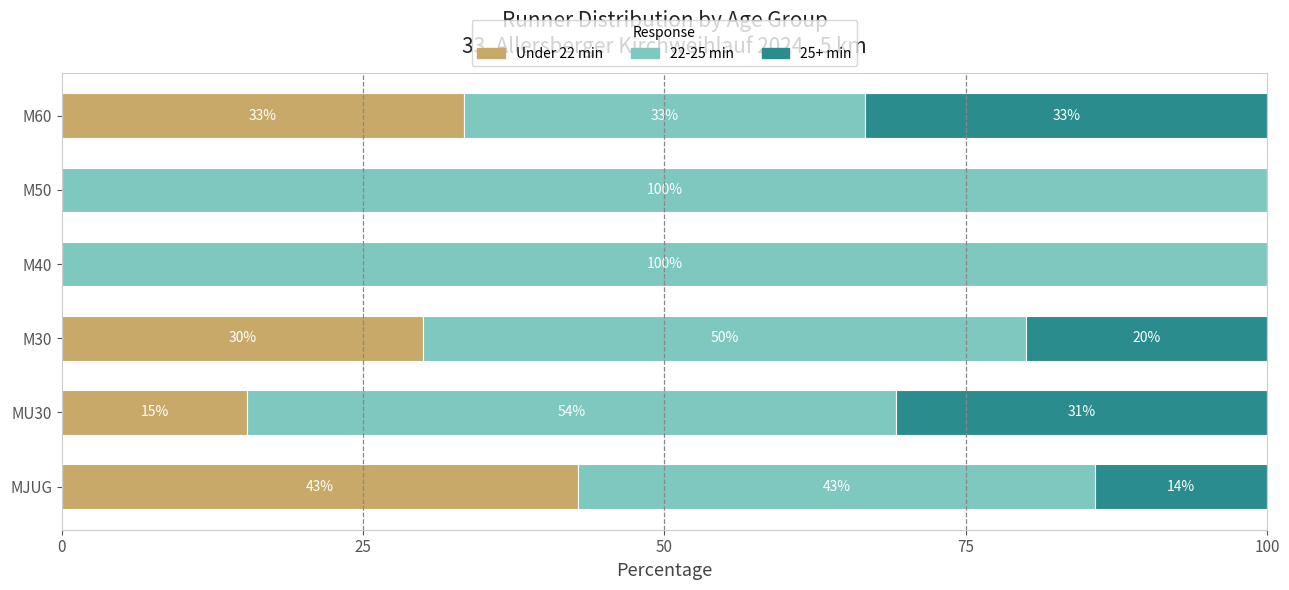

What is the total value across all series at MJUG?

100.0